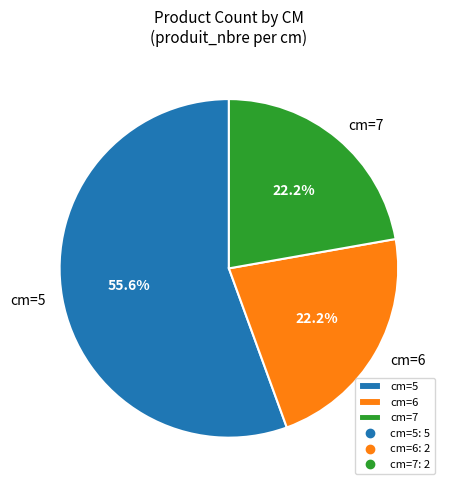

Which category has the biggest portion of the pie?

cm=5